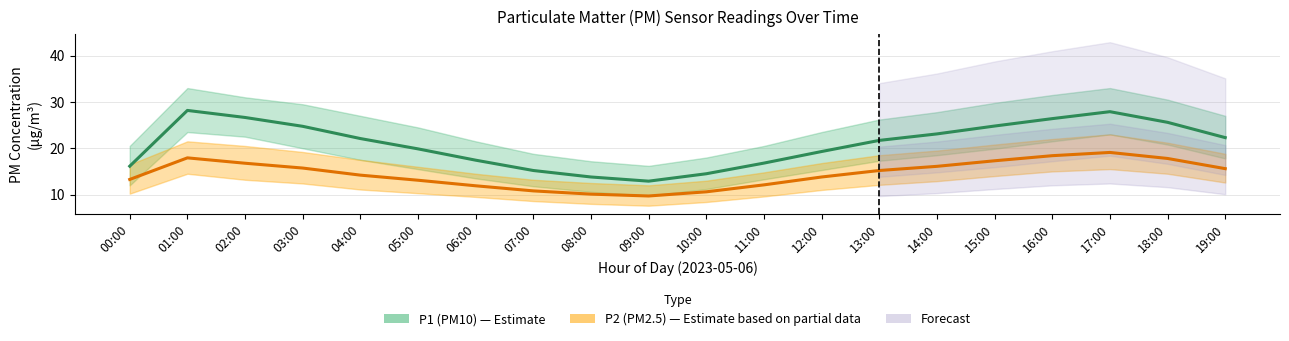

What is the label of the 16th point from the left?

15:00